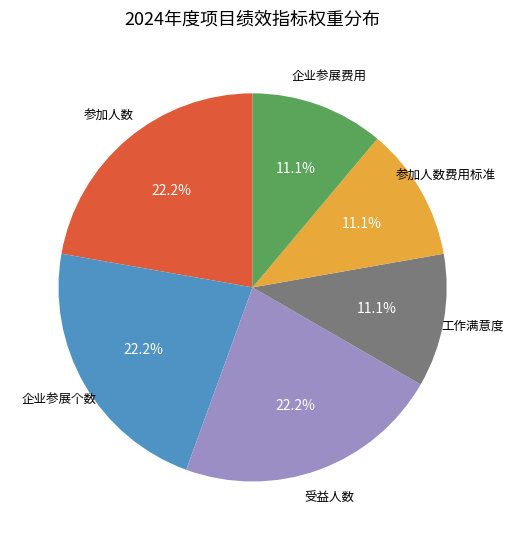

Does any single category account for the majority?

No